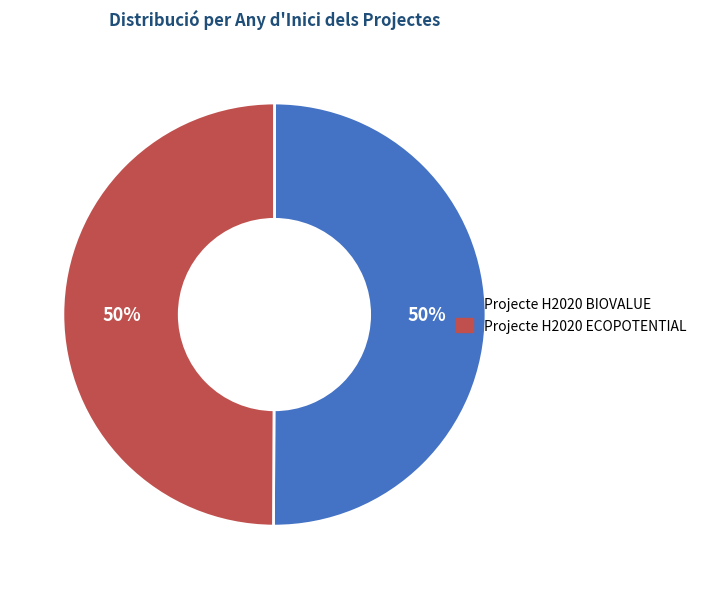

To the nearest percent, what percentage of the pie is Projecte H2020 ECOPOTENTIAL?

50%